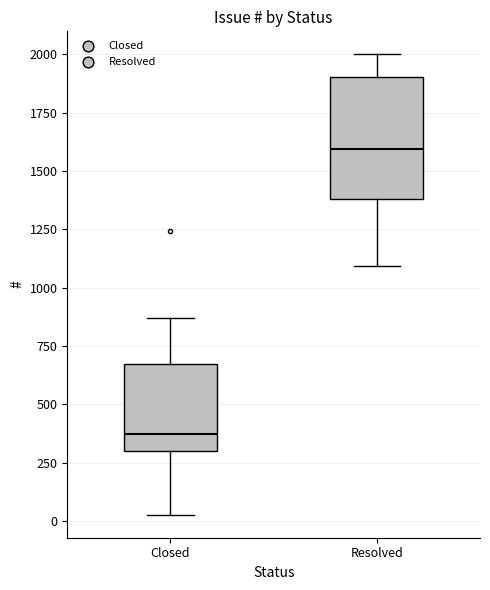

Reading left to right, transcribe this box plot: for each box, give where its median line is, the range the box spans, and where its two whiskers end, as read against the y-axis. The values are not printed on the chart, so give them approximately, as read against the axis.

Closed: median 350, box 300 to 650, whiskers 50 to 850
Resolved: median 1600, box 1400 to 1900, whiskers 1100 to 2000